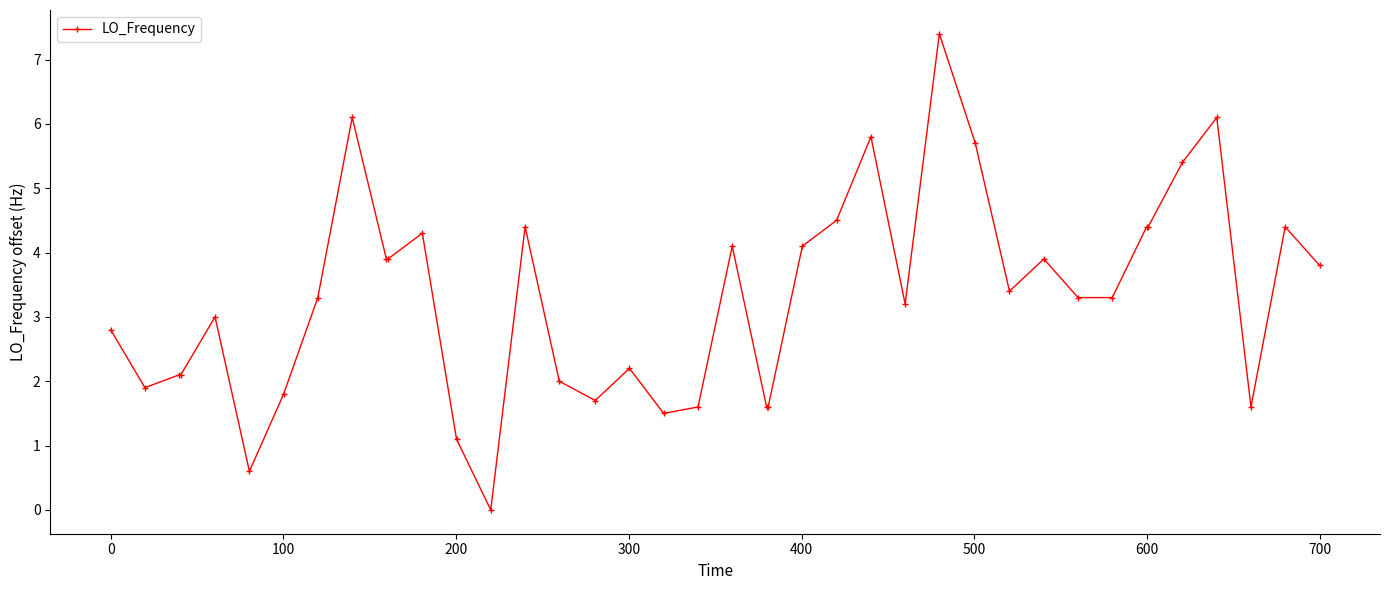

What is the greatest value displayed?

7.4